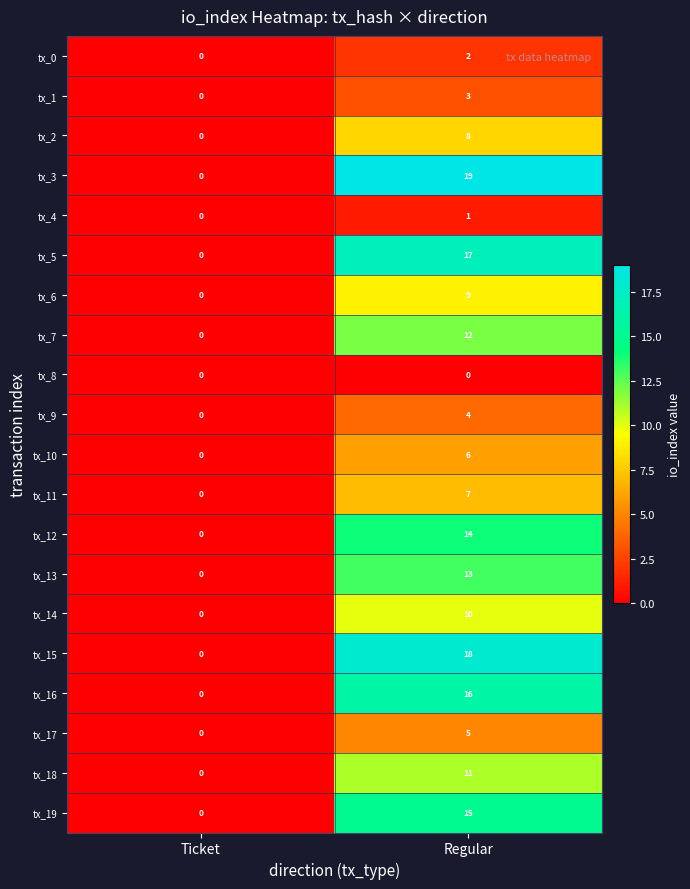

At which category is the sum across all series the highest?

Regular